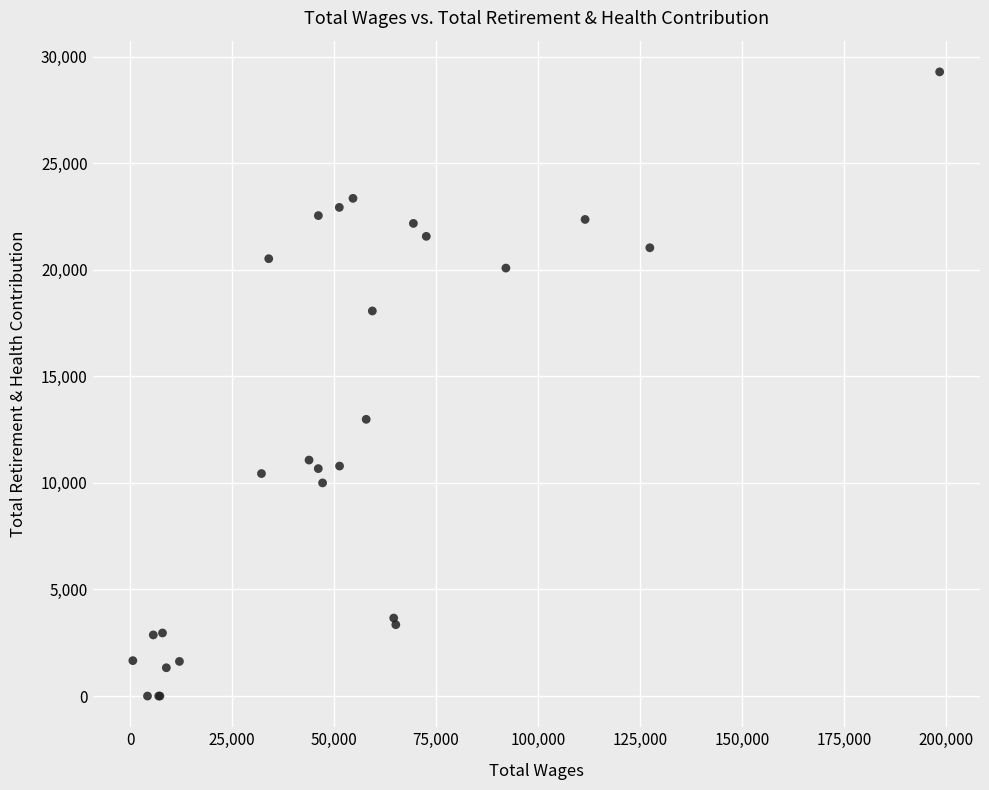

What Y value in the scatter plot is closest to 14640?

12981